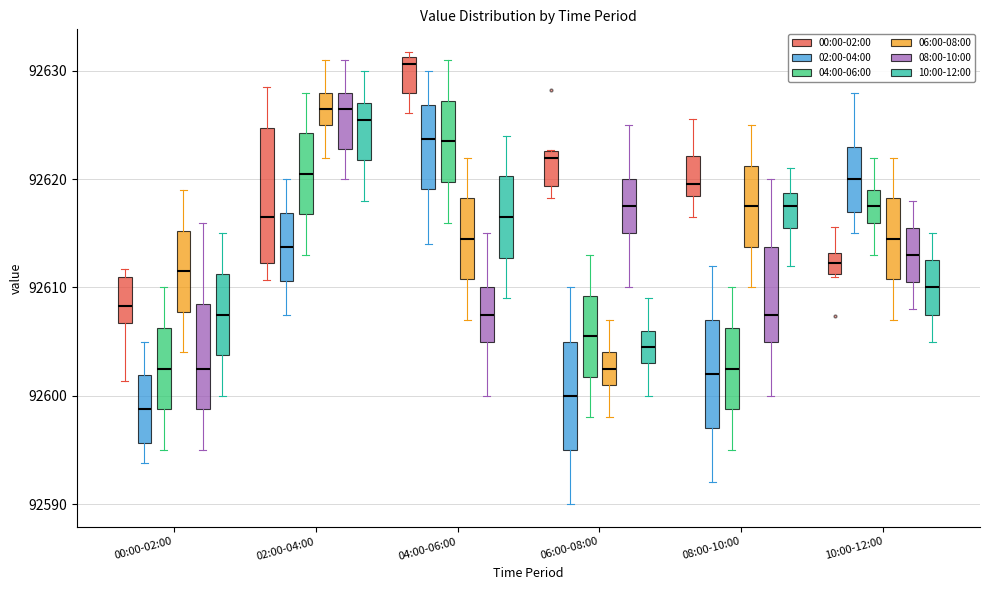

Reading left to right, read every box against the y-axis: the position of its median line, the range the box covers, and the ends of its whiskers. The values are not printed on the chart, so give them approximately, as read against the axis.

00:00-02:00 (00:00-02:00): median 92608, box 92607 to 92611, whiskers 92601 to 92612
00:00-02:00 (02:00-04:00): median 92599, box 92596 to 92602, whiskers 92594 to 92605
00:00-02:00 (04:00-06:00): median 92603, box 92599 to 92606, whiskers 92595 to 92610
00:00-02:00 (06:00-08:00): median 92612, box 92608 to 92615, whiskers 92604 to 92619
00:00-02:00 (08:00-10:00): median 92603, box 92599 to 92609, whiskers 92595 to 92616
00:00-02:00 (10:00-12:00): median 92608, box 92604 to 92611, whiskers 92600 to 92615
02:00-04:00 (00:00-02:00): median 92616, box 92612 to 92625, whiskers 92611 to 92629
02:00-04:00 (02:00-04:00): median 92614, box 92611 to 92617, whiskers 92608 to 92620
02:00-04:00 (04:00-06:00): median 92621, box 92617 to 92624, whiskers 92613 to 92628
02:00-04:00 (06:00-08:00): median 92627, box 92625 to 92628, whiskers 92622 to 92631
02:00-04:00 (08:00-10:00): median 92627, box 92623 to 92628, whiskers 92620 to 92631
02:00-04:00 (10:00-12:00): median 92626, box 92622 to 92627, whiskers 92618 to 92630
04:00-06:00 (00:00-02:00): median 92631 (just below the box's upper edge), box 92628 to 92631, whiskers 92626 to 92632
04:00-06:00 (02:00-04:00): median 92624, box 92619 to 92627, whiskers 92614 to 92630
04:00-06:00 (04:00-06:00): median 92624, box 92620 to 92627, whiskers 92616 to 92631
04:00-06:00 (06:00-08:00): median 92615, box 92611 to 92618, whiskers 92607 to 92622
04:00-06:00 (08:00-10:00): median 92608, box 92605 to 92610, whiskers 92600 to 92615
04:00-06:00 (10:00-12:00): median 92617, box 92613 to 92620, whiskers 92609 to 92624
06:00-08:00 (00:00-02:00): median 92622, box 92619 to 92623, whiskers 92618 to 92623
06:00-08:00 (02:00-04:00): median 92600, box 92595 to 92605, whiskers 92590 to 92610
06:00-08:00 (04:00-06:00): median 92606, box 92602 to 92609, whiskers 92598 to 92613
06:00-08:00 (06:00-08:00): median 92603, box 92601 to 92604, whiskers 92598 to 92607
06:00-08:00 (08:00-10:00): median 92618, box 92615 to 92620, whiskers 92610 to 92625
06:00-08:00 (10:00-12:00): median 92605, box 92603 to 92606, whiskers 92600 to 92609
08:00-10:00 (00:00-02:00): median 92620, box 92618 to 92622, whiskers 92616 to 92626
08:00-10:00 (02:00-04:00): median 92602, box 92597 to 92607, whiskers 92592 to 92612
08:00-10:00 (04:00-06:00): median 92603, box 92599 to 92606, whiskers 92595 to 92610
08:00-10:00 (06:00-08:00): median 92618, box 92614 to 92621, whiskers 92610 to 92625
08:00-10:00 (08:00-10:00): median 92608, box 92605 to 92614, whiskers 92600 to 92620
08:00-10:00 (10:00-12:00): median 92618, box 92616 to 92619, whiskers 92612 to 92621
10:00-12:00 (00:00-02:00): median 92612, box 92611 to 92613, whiskers 92611 to 92616
10:00-12:00 (02:00-04:00): median 92620, box 92617 to 92623, whiskers 92615 to 92628
10:00-12:00 (04:00-06:00): median 92618, box 92616 to 92619, whiskers 92613 to 92622
10:00-12:00 (06:00-08:00): median 92615, box 92611 to 92618, whiskers 92607 to 92622
10:00-12:00 (08:00-10:00): median 92613, box 92611 to 92616, whiskers 92608 to 92618
10:00-12:00 (10:00-12:00): median 92610, box 92608 to 92613, whiskers 92605 to 92615